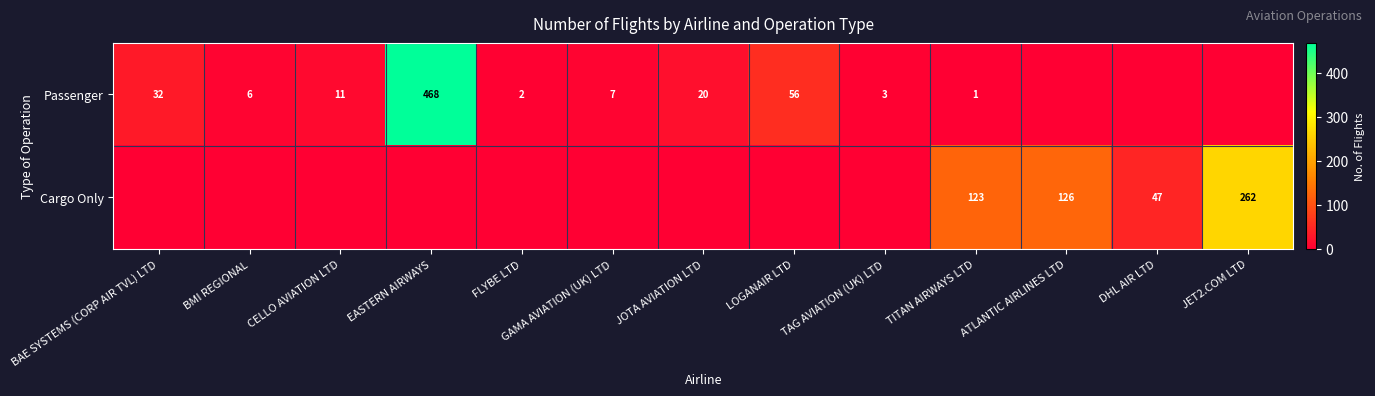

Is the value of Passenger at BAE SYSTEMS (CORP AIR TVL) LTD greater than the value of Cargo Only at JET2.COM LTD?

No